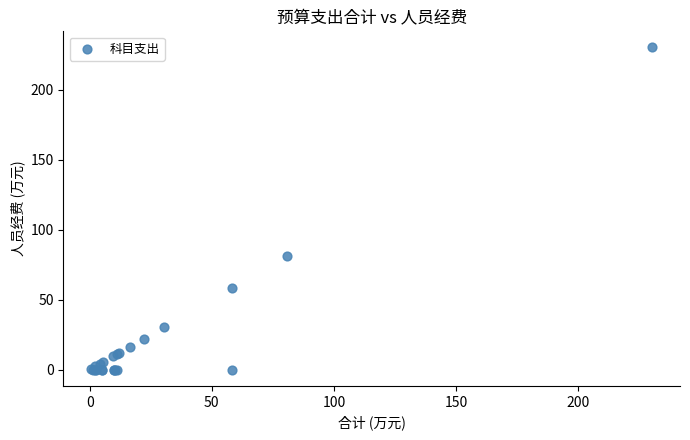

What Y value in the scatter plot is closest to 115?

80.9